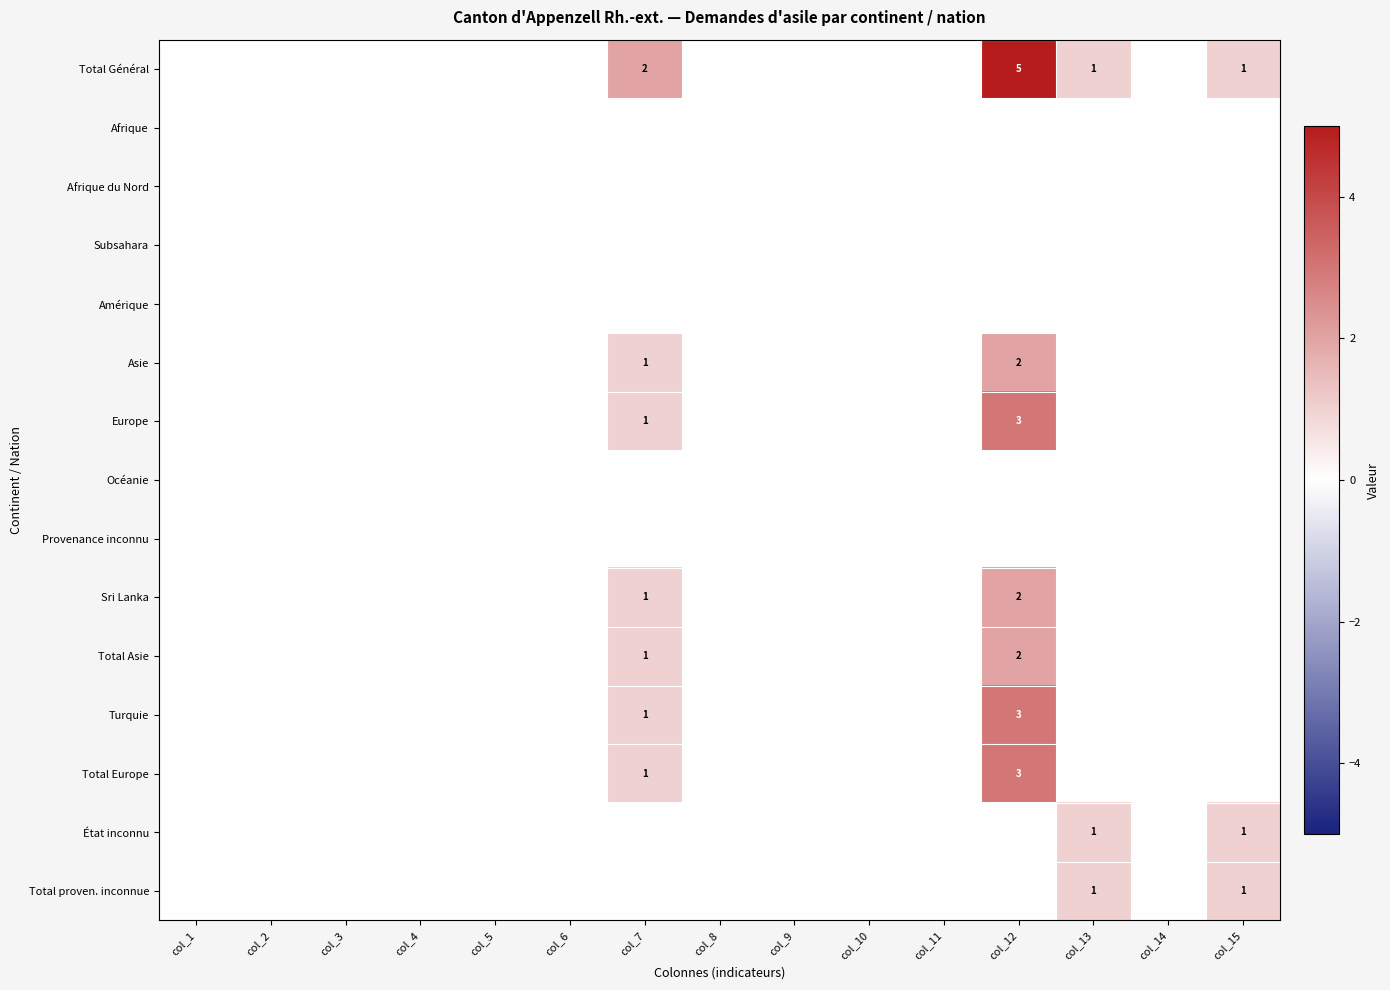

Which series has the widest spread of values?

Total Général